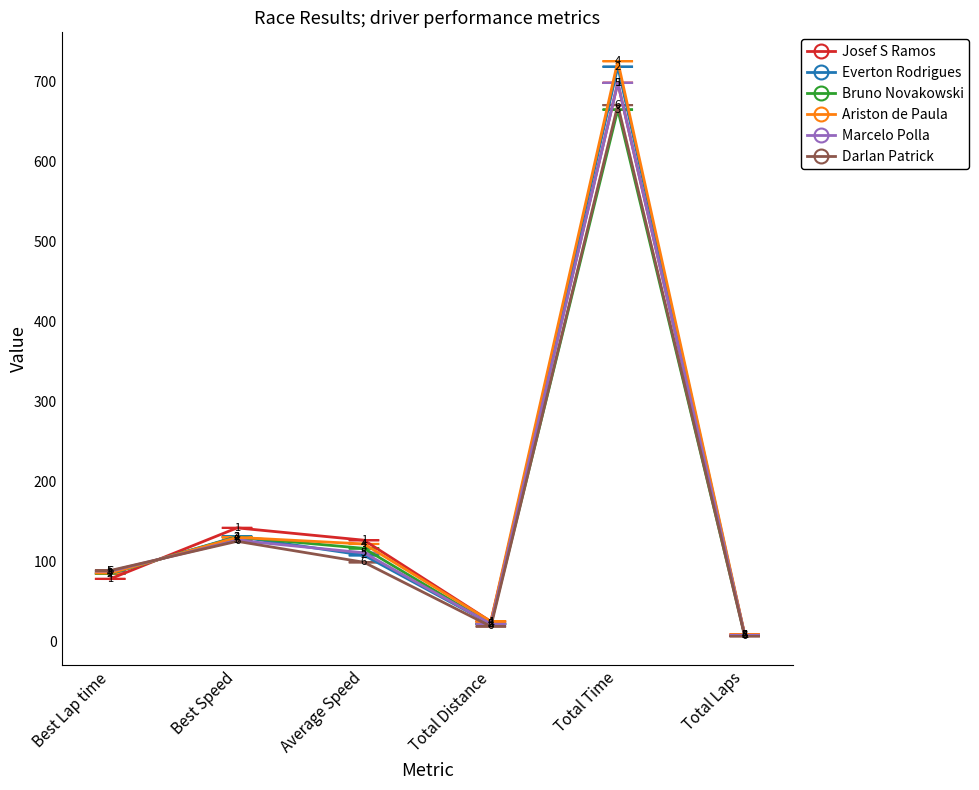

What position from the left is Total Distance?

4